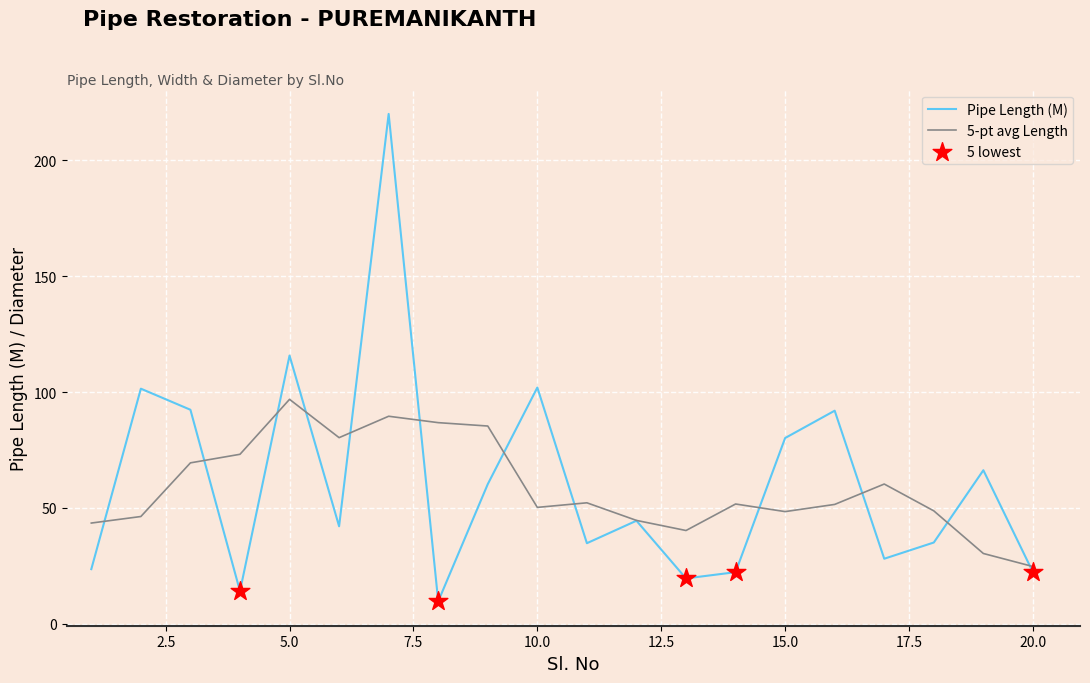

At how many categories does at least one series exceed 27?

19